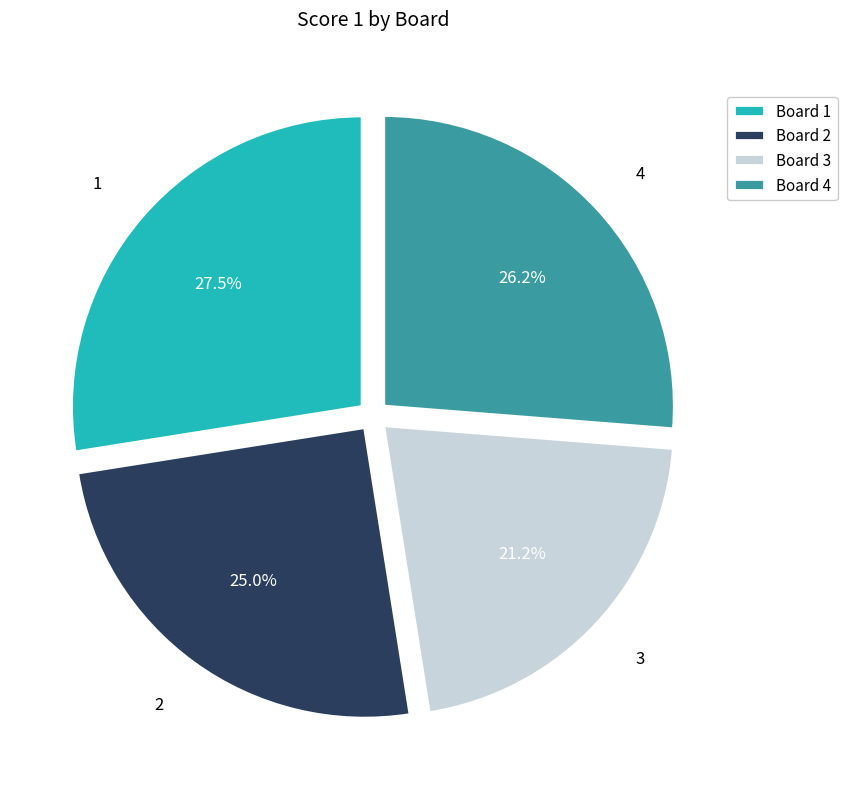

Is there any slice that represents more than half of the pie?

No